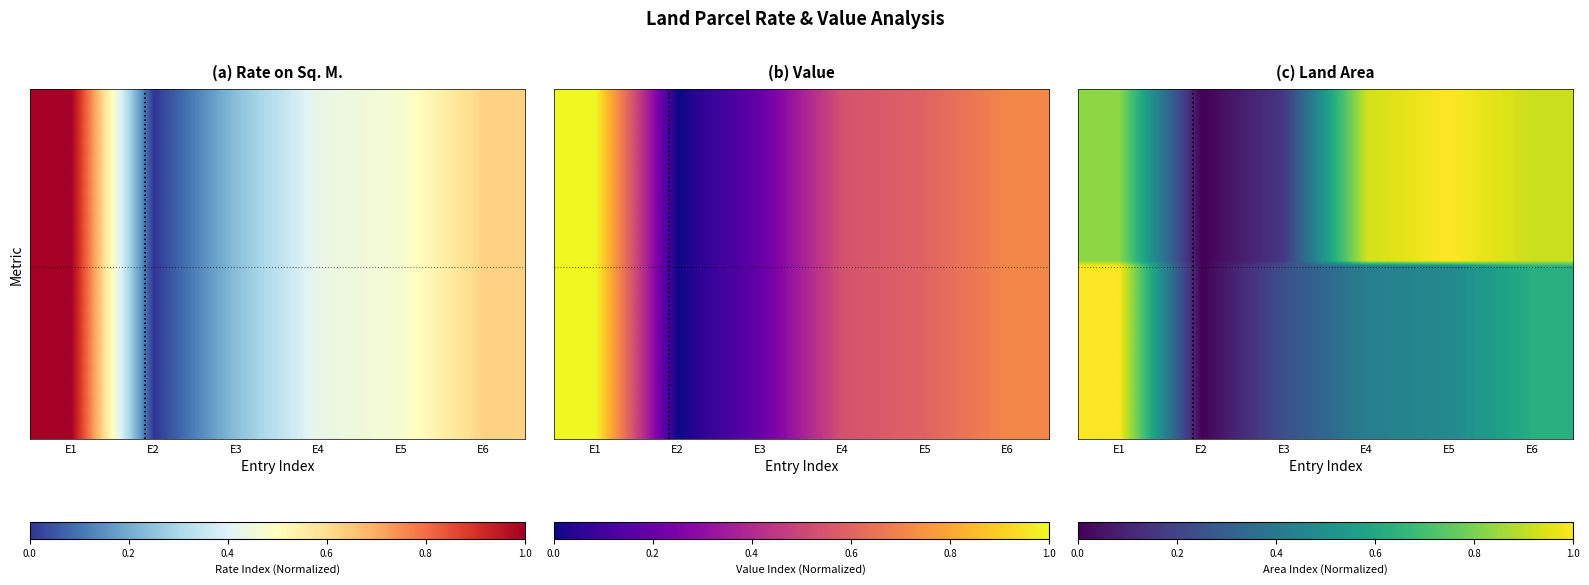

Which category has the highest value in the Row4 series?

E5